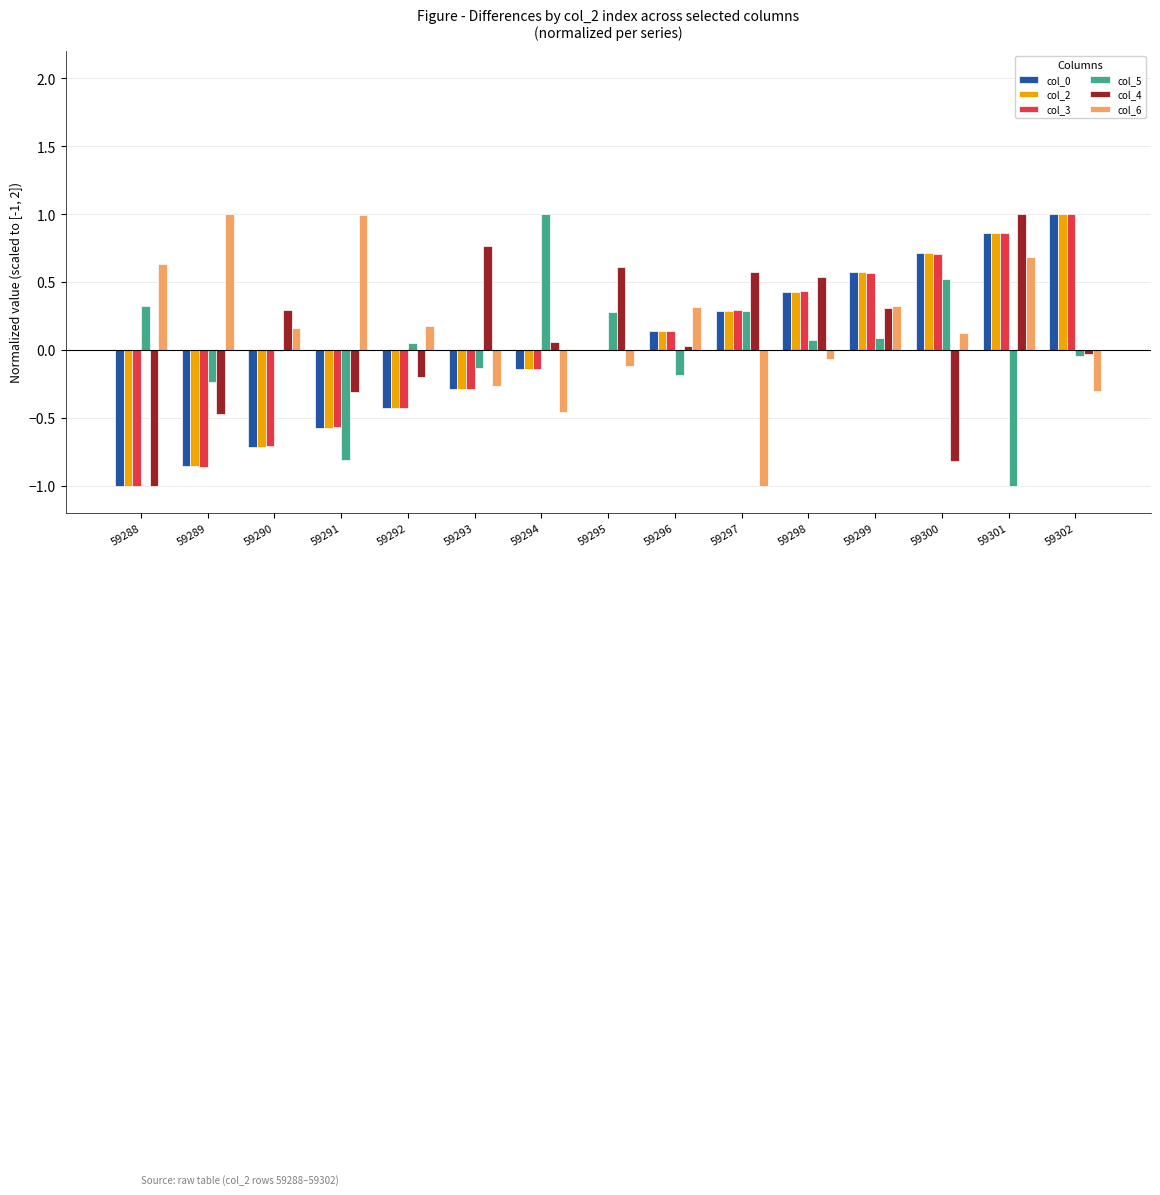

What is the maximum value shown in the chart?

1.0